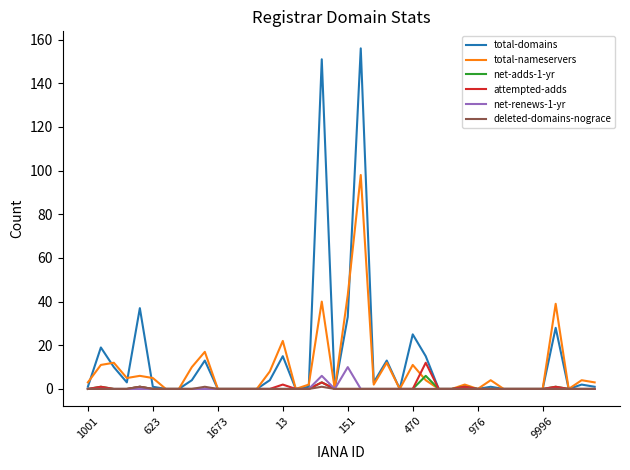

Which series has the largest range (max minus min)?

total-domains